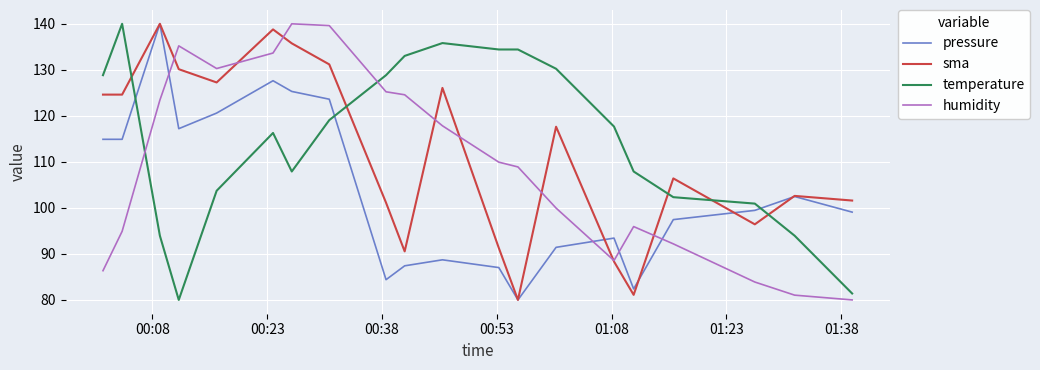

How many series are shown in this chart?

4